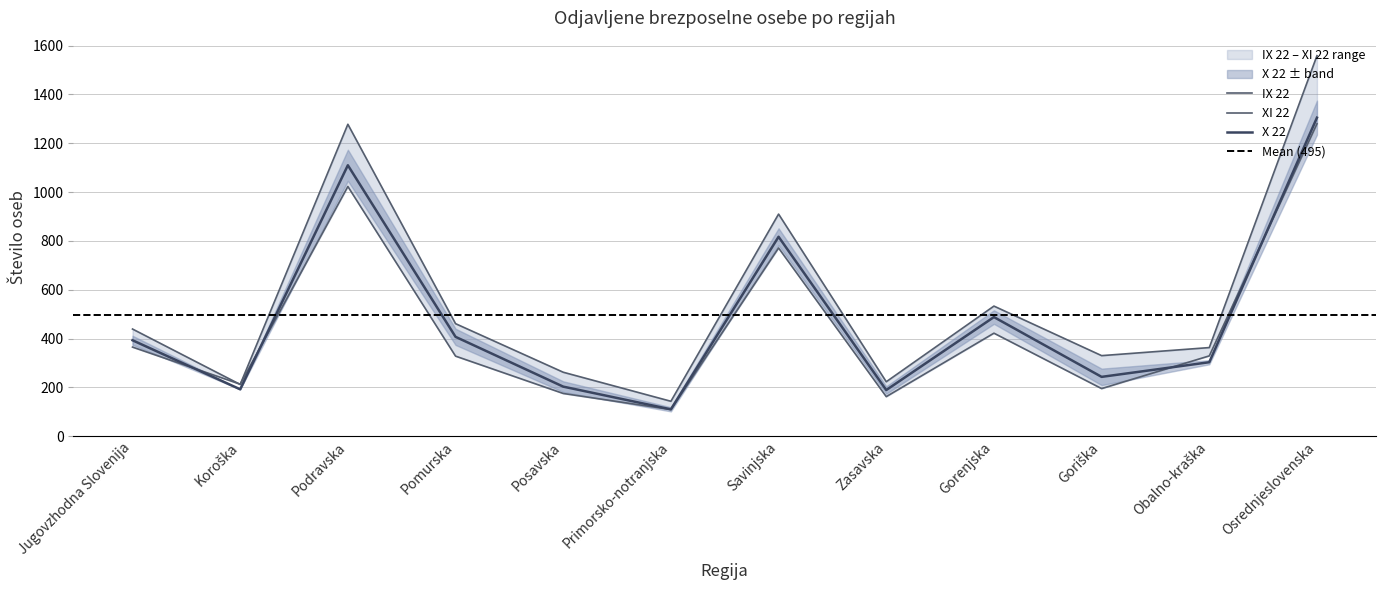

List the labels in order of XI 22 value, smallest first.

Primorsko-notranjska, Zasavska, Posavska, Goriška, Koroška, Pomurska, Obalno-kraška, Jugovzhodna Slovenija, Gorenjska, Savinjska, Podravska, Osrednjeslovenska